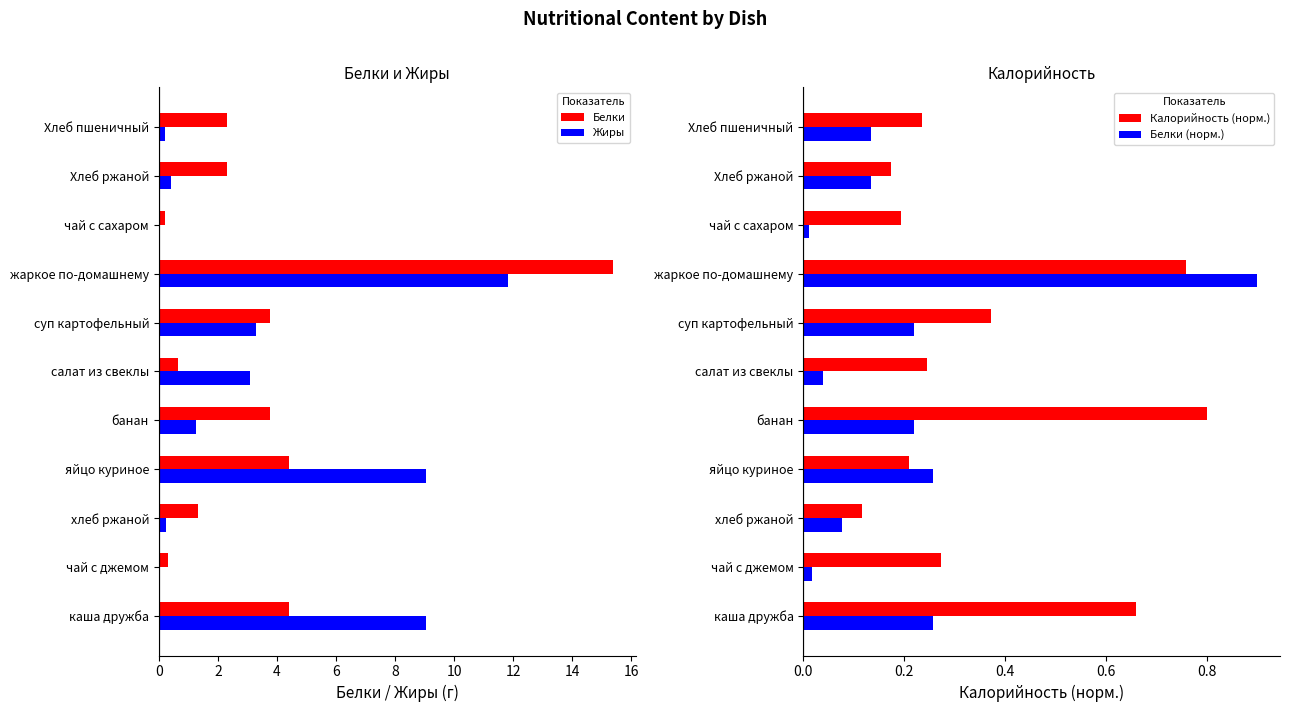

What is the difference between the maximum and second lowest values in the Белки (норм.) series?

0.9